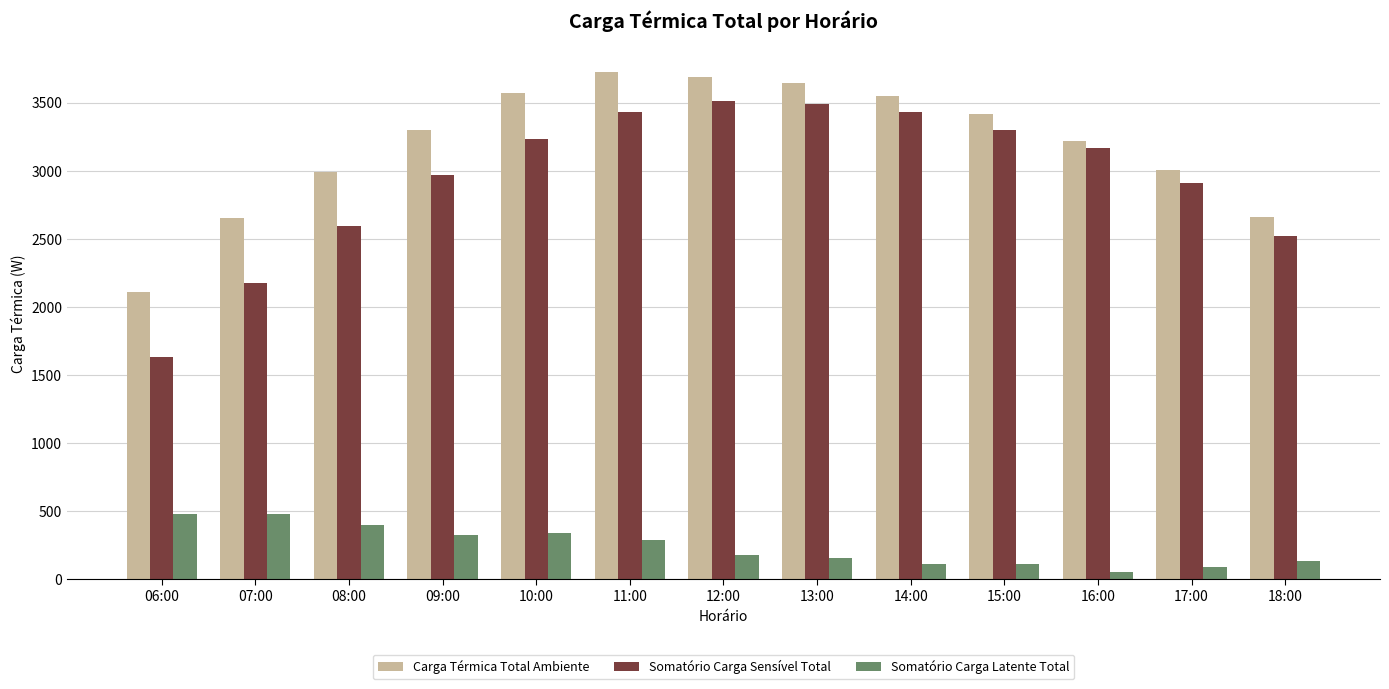

Is it true that Carga Térmica Total Ambiente equals 3648.1 at 13:00?

True